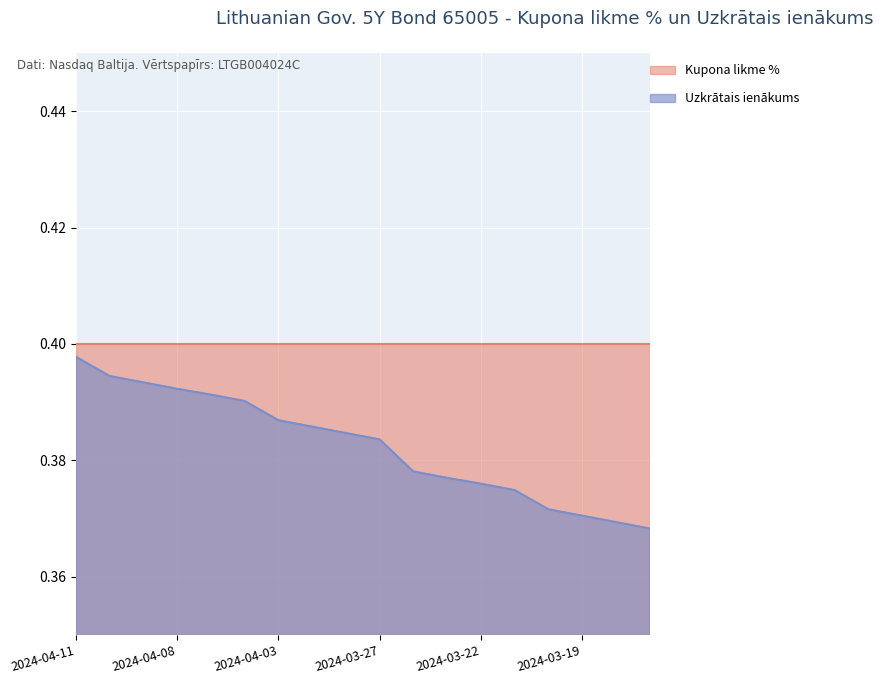

True or false: the data shows 0.6 at 2024-03-25.

False